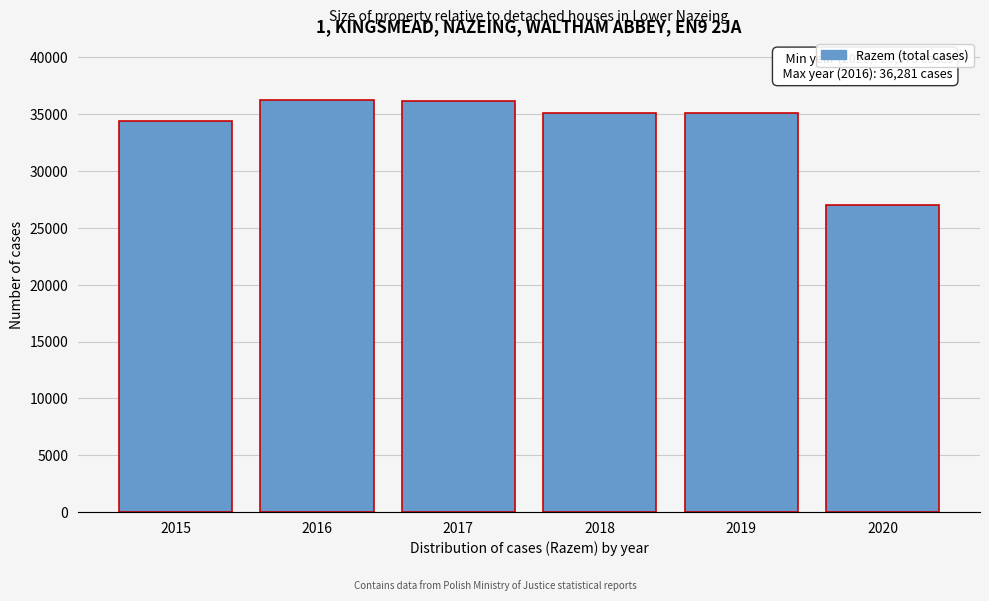

What is the maximum value shown in the chart?

36281